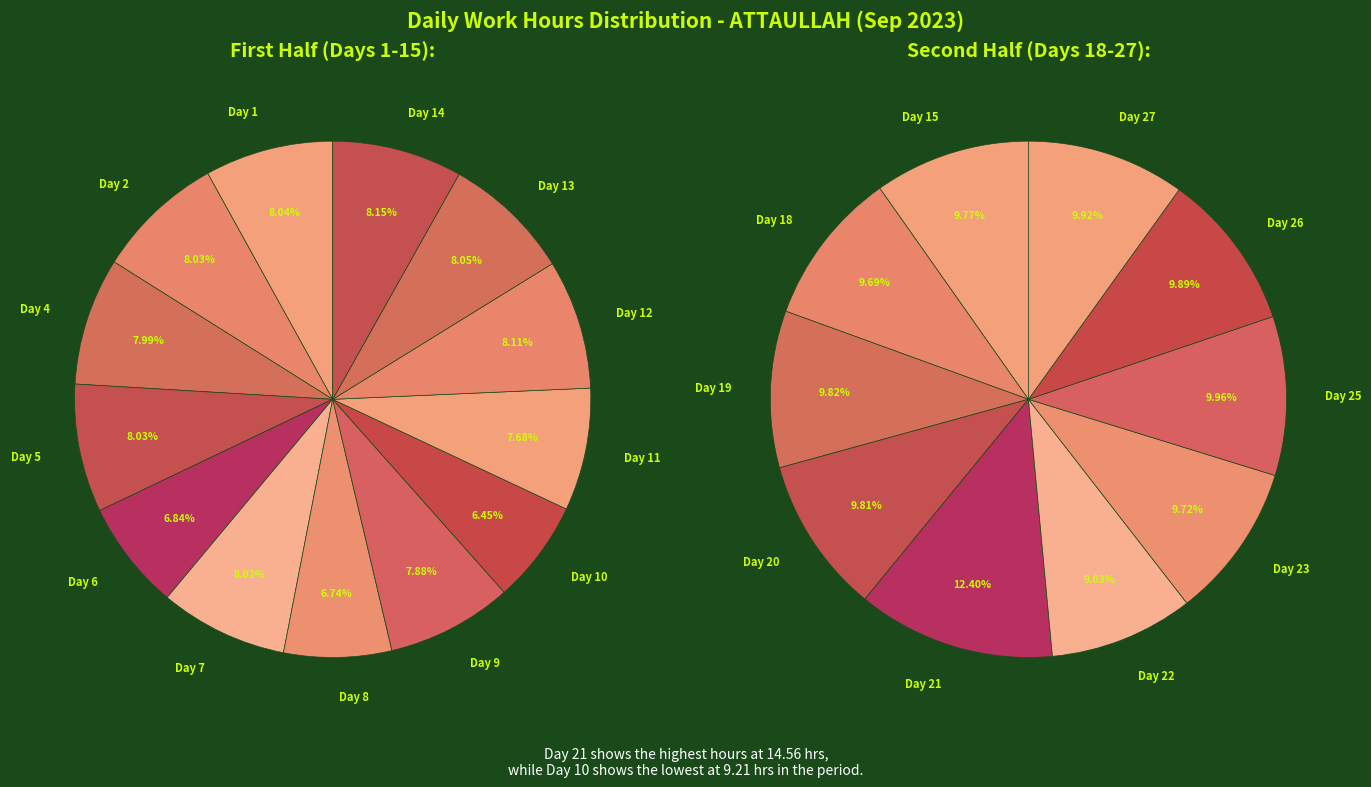

How many segments does this pie chart have?

23